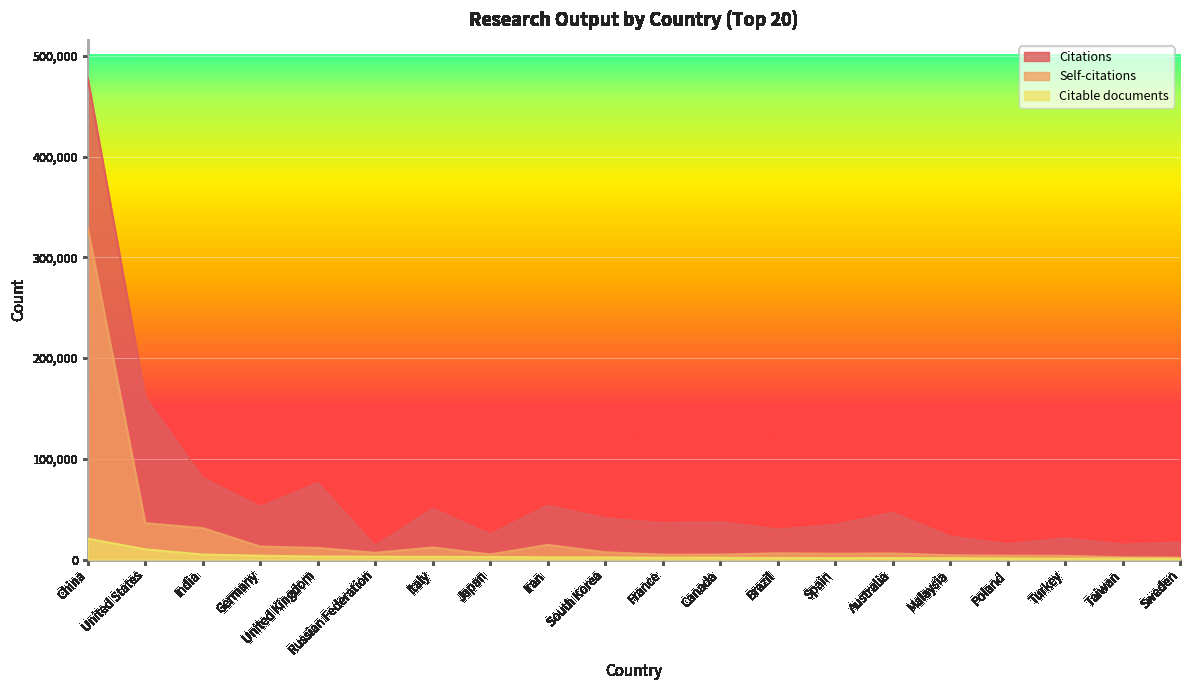

The value of Self-citations at United Kingdom is 11562. True or false?

True